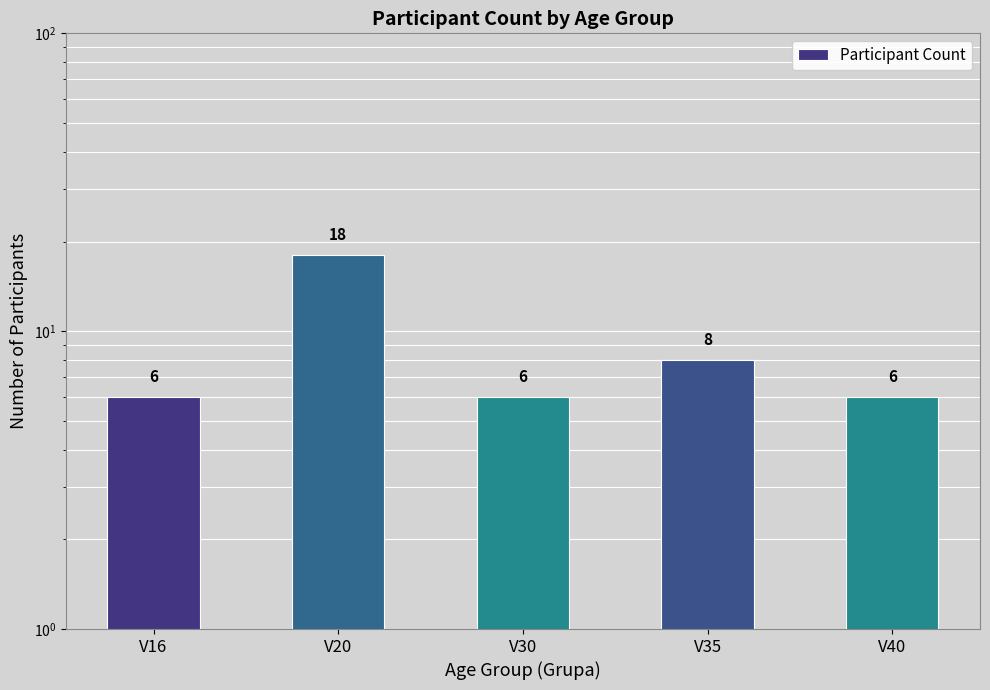

At which category does the chart reach its peak across all series?

V20